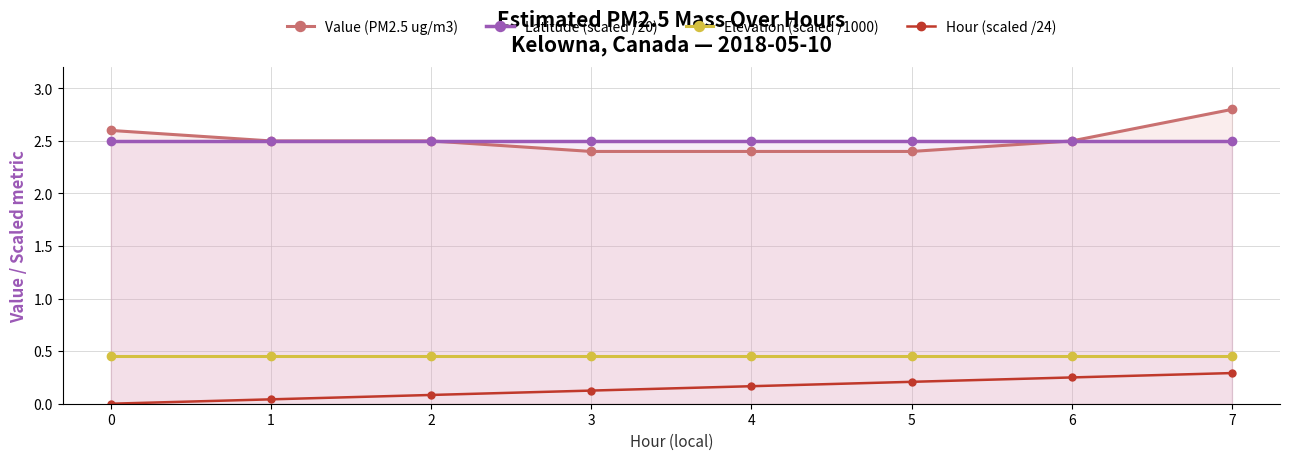

Between 3 and 5, which series saw the biggest shift?

Hour (scaled /24)